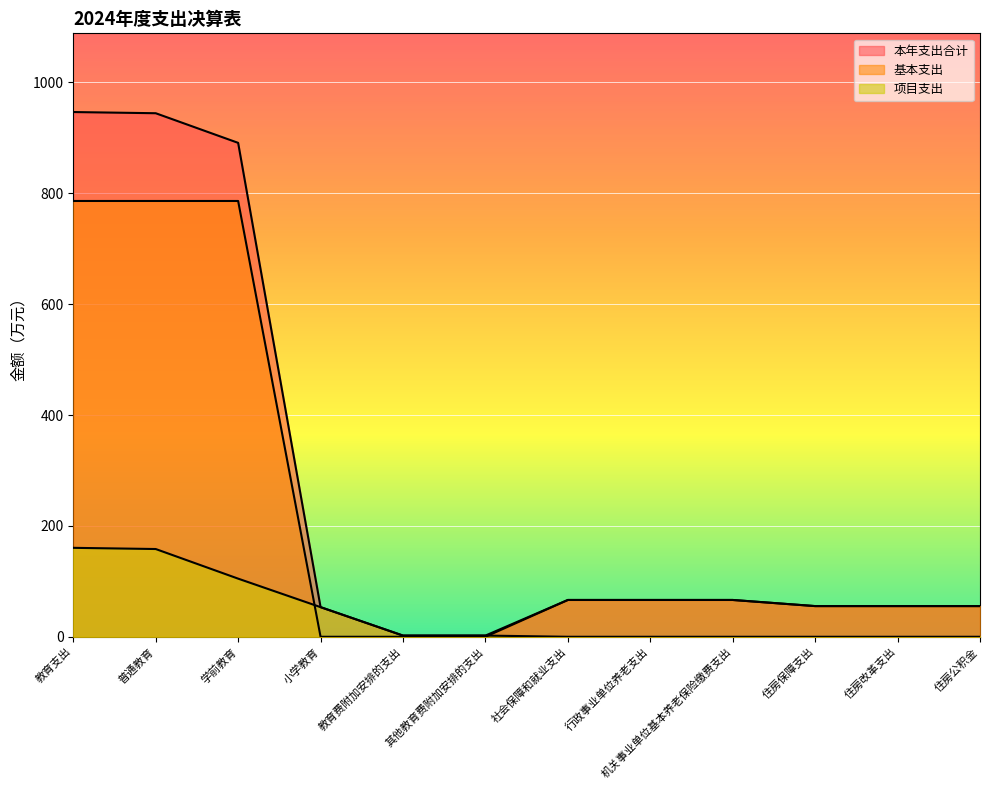

True or false: 本年支出合计 has a value of 944.4 at 普通教育.

True